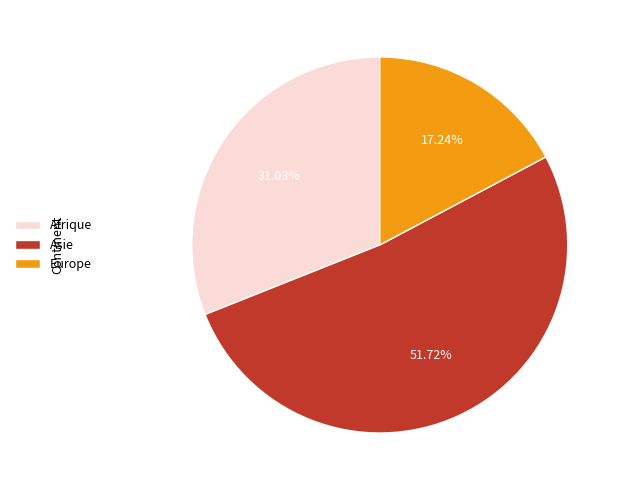

How many slices are in this pie chart?

3